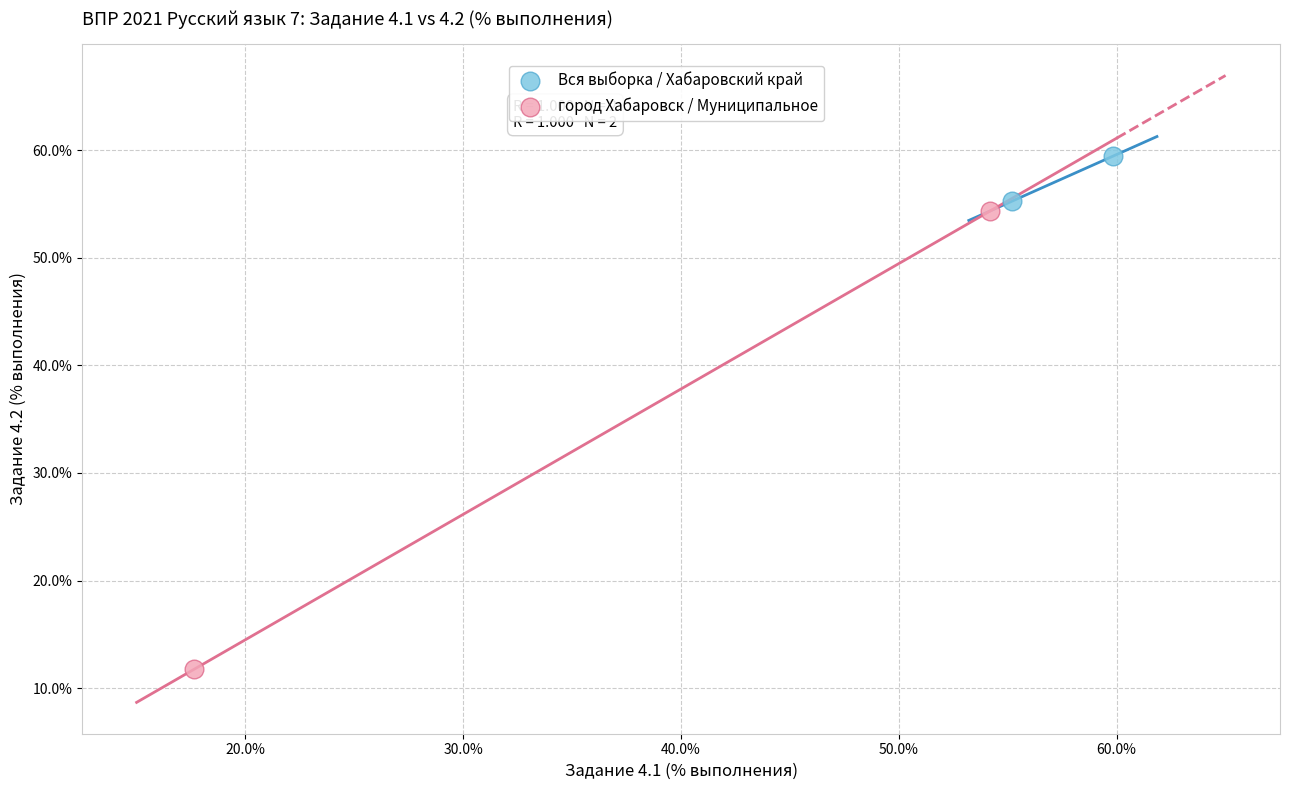

Which series contains the highest Y value?

Вся выборка / Хабаровский край